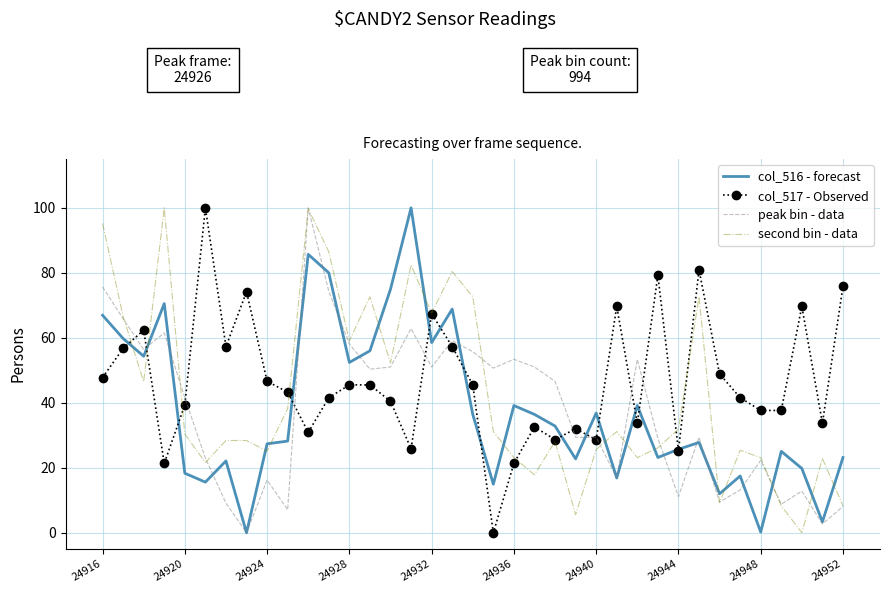

What is the maximum value shown in the chart?

100.0